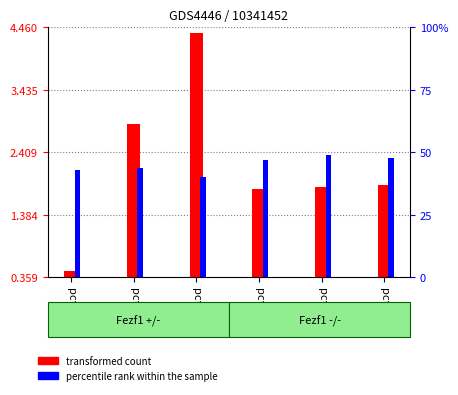

At which label does transformed count reach its peak?

pct25